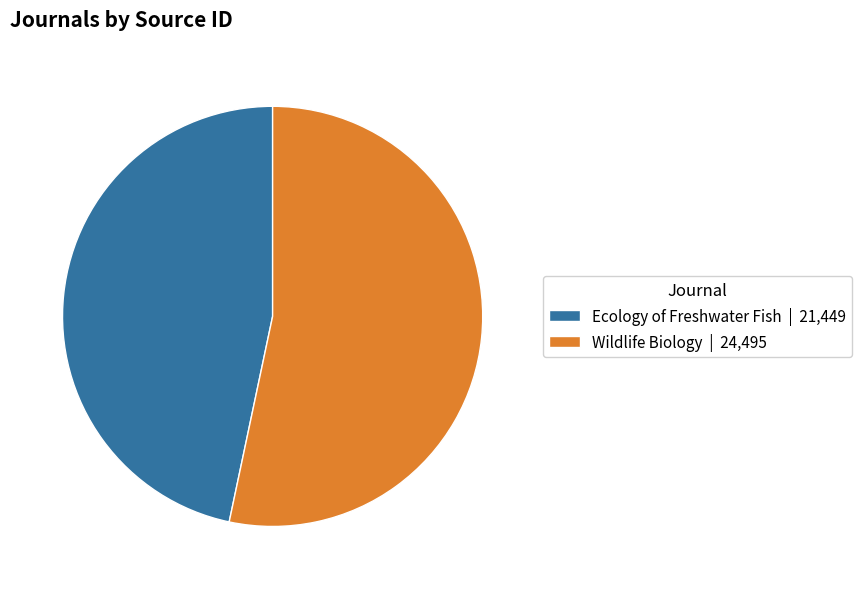

Count the number of slices in the pie.

2